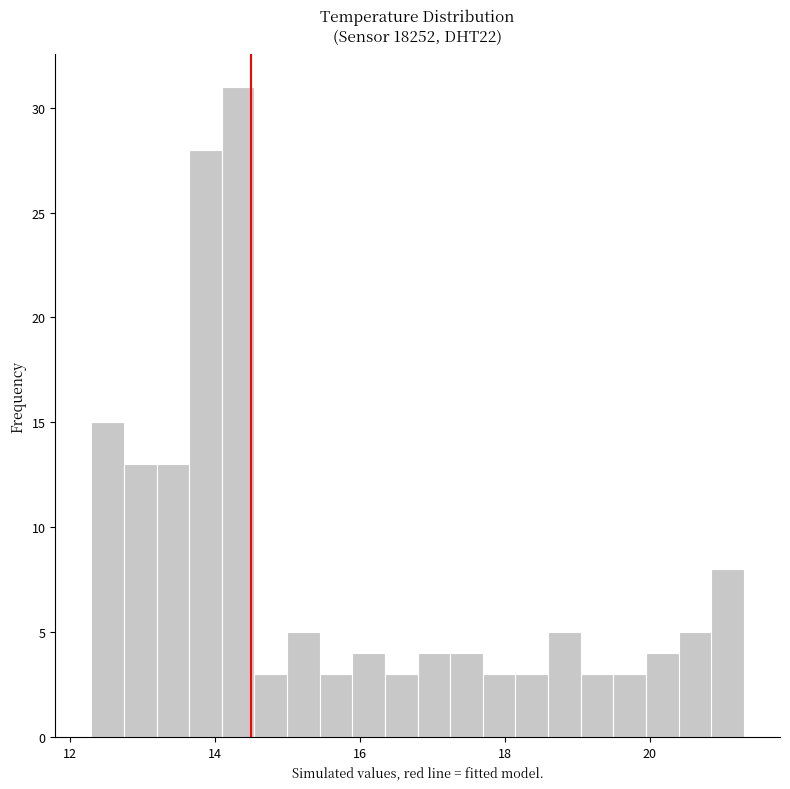

Read against the x-axis, roughly where is the centre of the tallest bar?

14.4